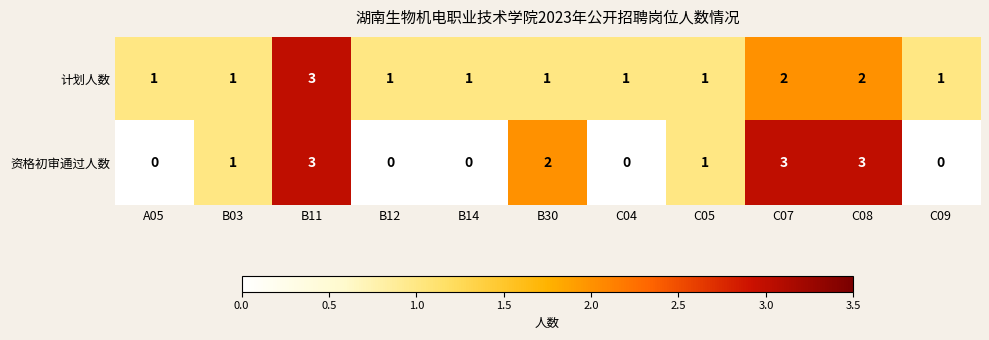

Is it true that 资格初审通过人数 equals 3 at C07?

True